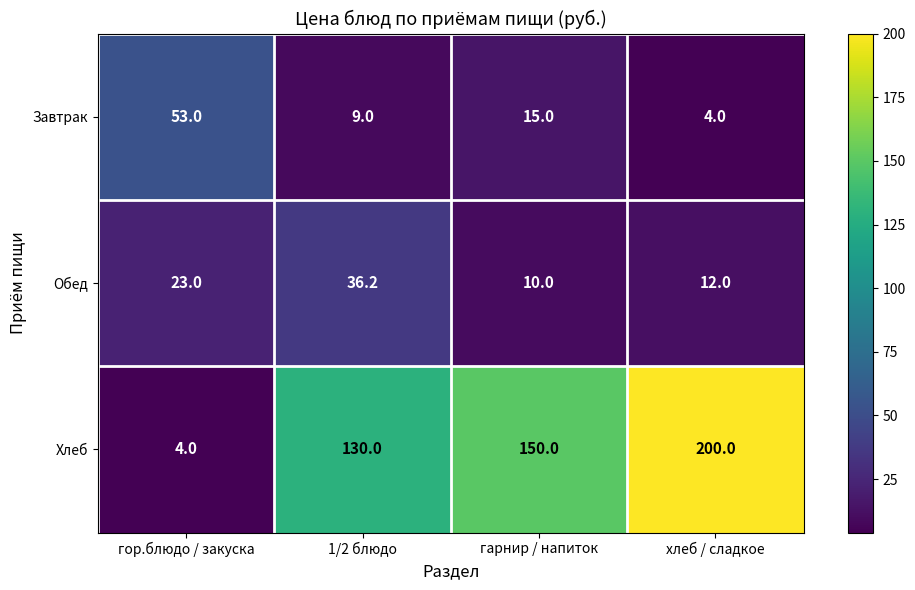

Is it true that Хлеб equals 150.0 at гарнир / напиток?

True